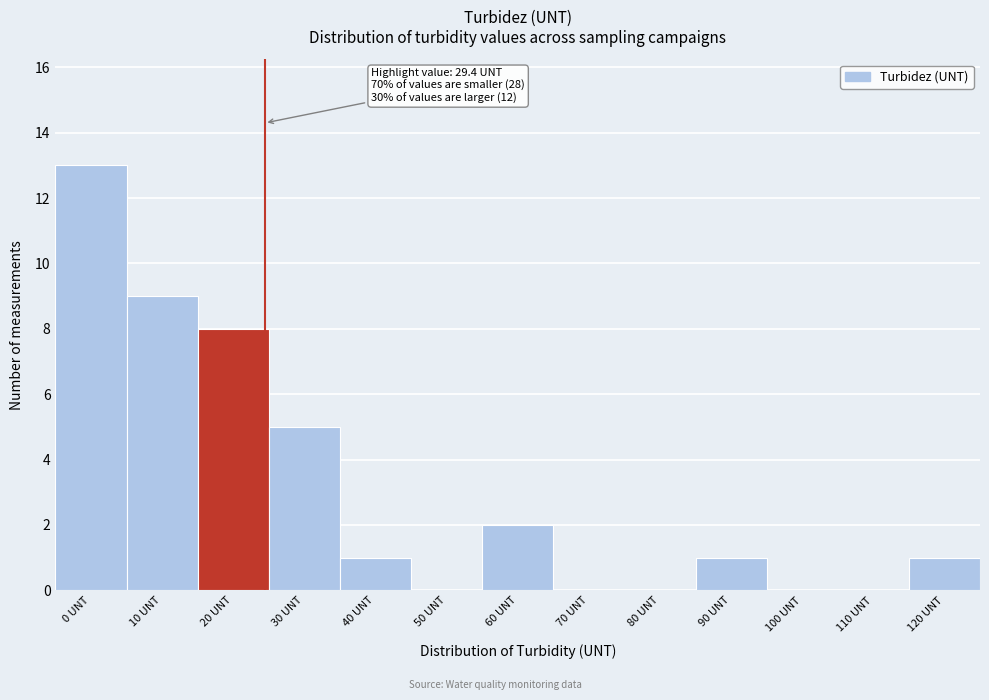

Reading left to right, what are all the values shown in this chart?

0 UNT=13	10 UNT=9	20 UNT=8	30 UNT=5	40 UNT=1	50 UNT=0	60 UNT=2	70 UNT=0	80 UNT=0	90 UNT=1	100 UNT=0	110 UNT=0	120 UNT=1